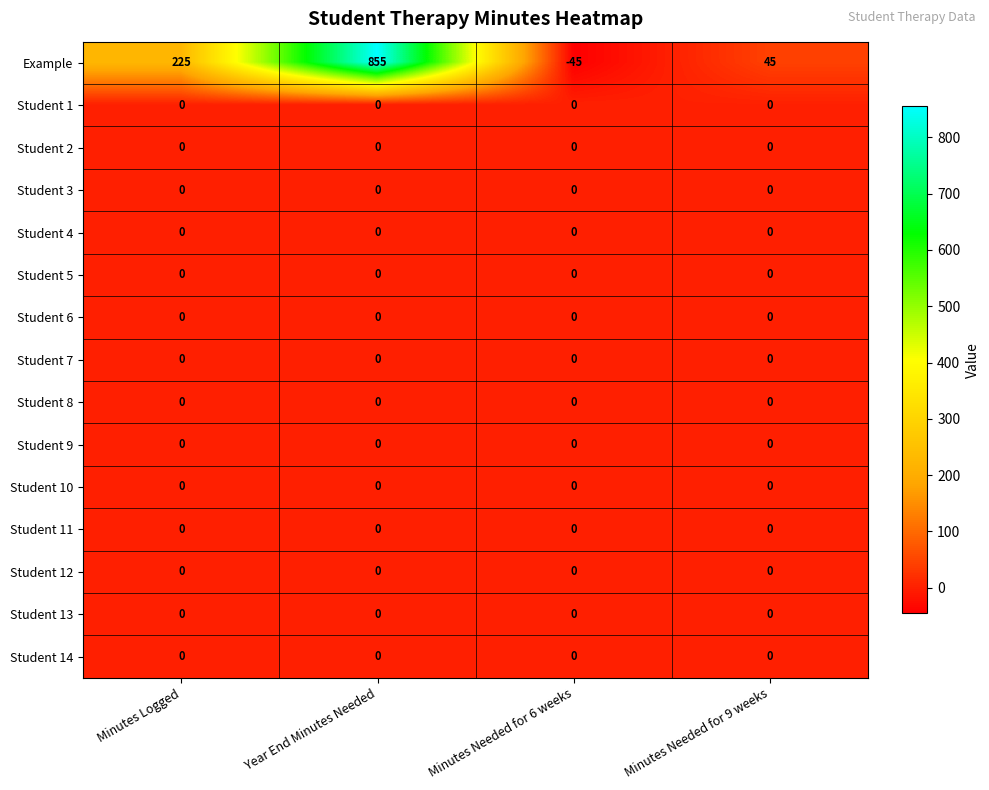

Which category has the lowest value across all series?

Minutes Needed for 6 weeks